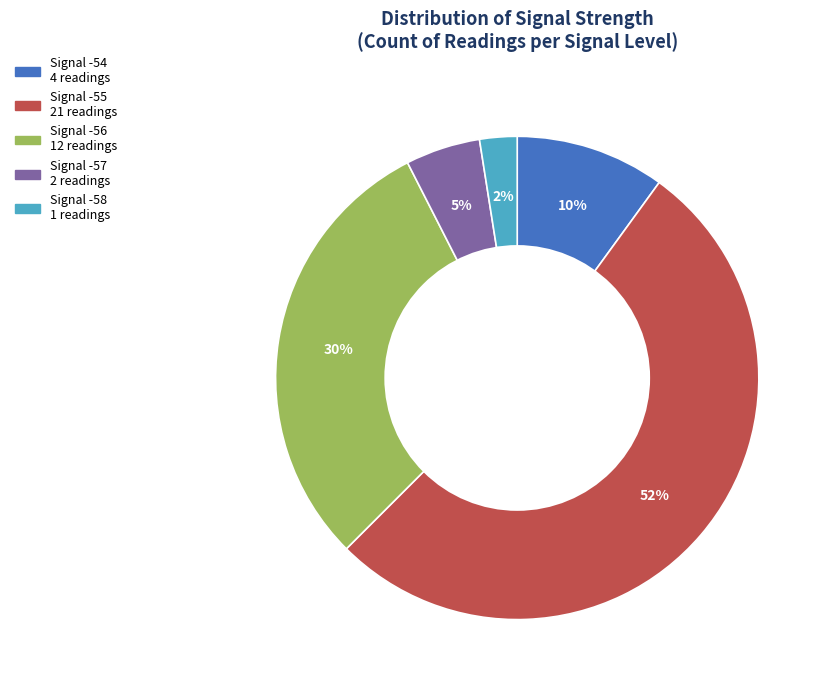

To the nearest percent, what is the average slice percentage?

20%